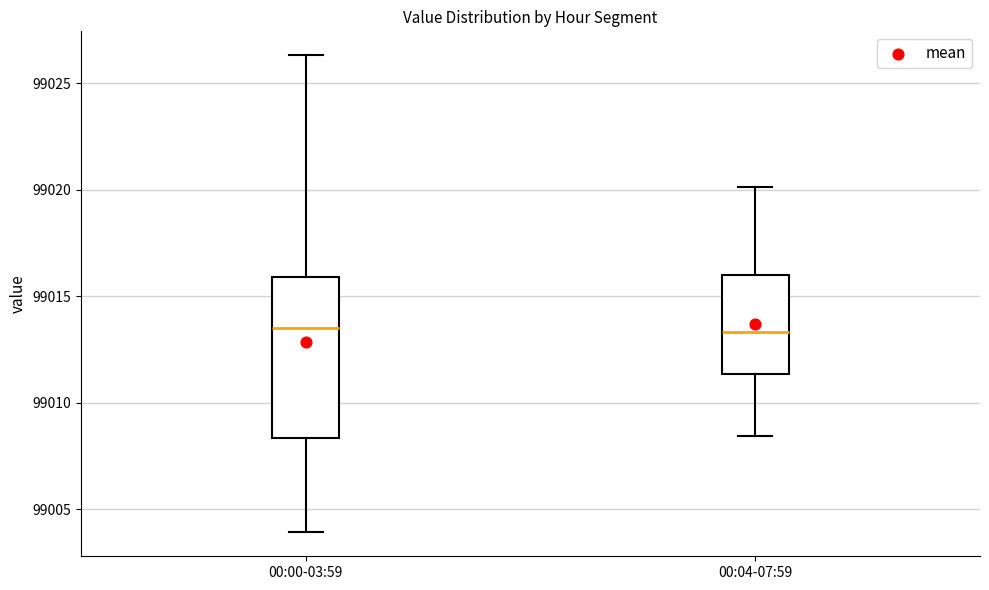

Reading left to right, read every box against the y-axis: the position of its median line, the range the box covers, and the ends of its whiskers. The values are not printed on the chart, so give them approximately, as read against the axis.

00:00-03:59: median 99013.5, box 99008.5 to 99016.0, whiskers 99004.0 to 99026.5
00:04-07:59: median 99013.5, box 99011.5 to 99016.0, whiskers 99008.5 to 99020.0